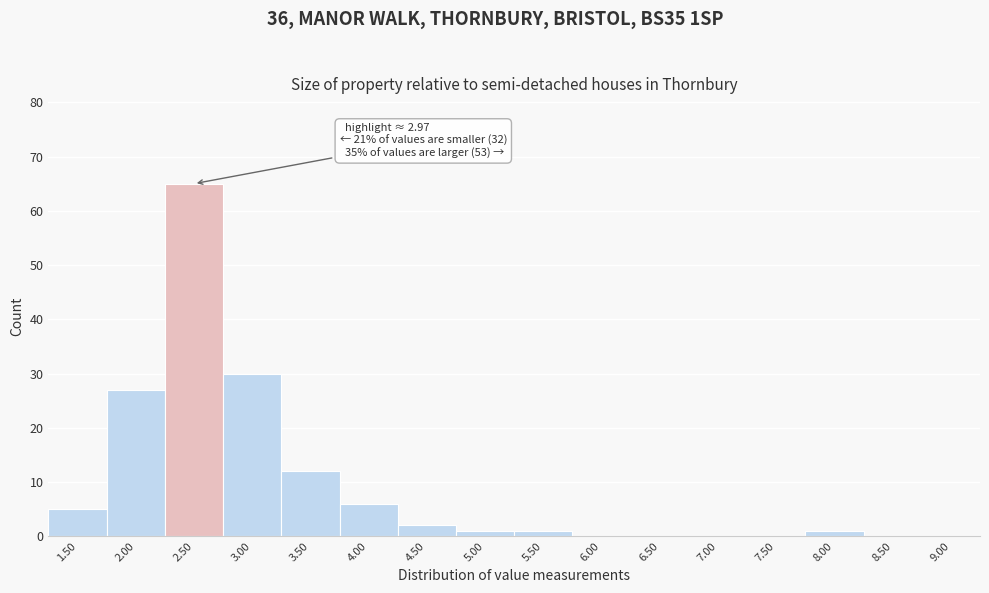

Reading right to left, transcribe all the data shown in this chart.

9.00=0	8.50=0	8.00=1	7.50=0	7.00=0	6.50=0	6.00=0	5.50=1	5.00=1	4.50=2	4.00=6	3.50=12	3.00=30	2.50=65	2.00=27	1.50=5